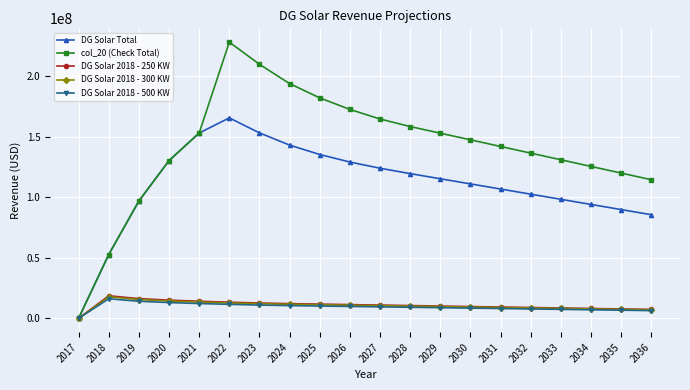

The value of DG Solar 2018 - 300 KW at 2026 is 10845841.2. True or false?

True